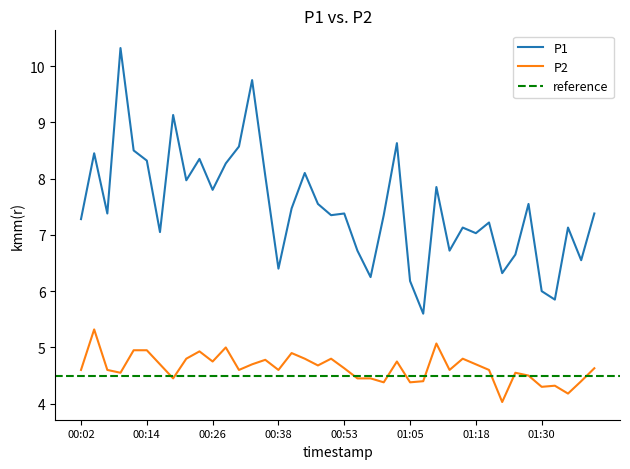

True or false: P2 has a value of 7.2 at 01:30.

False